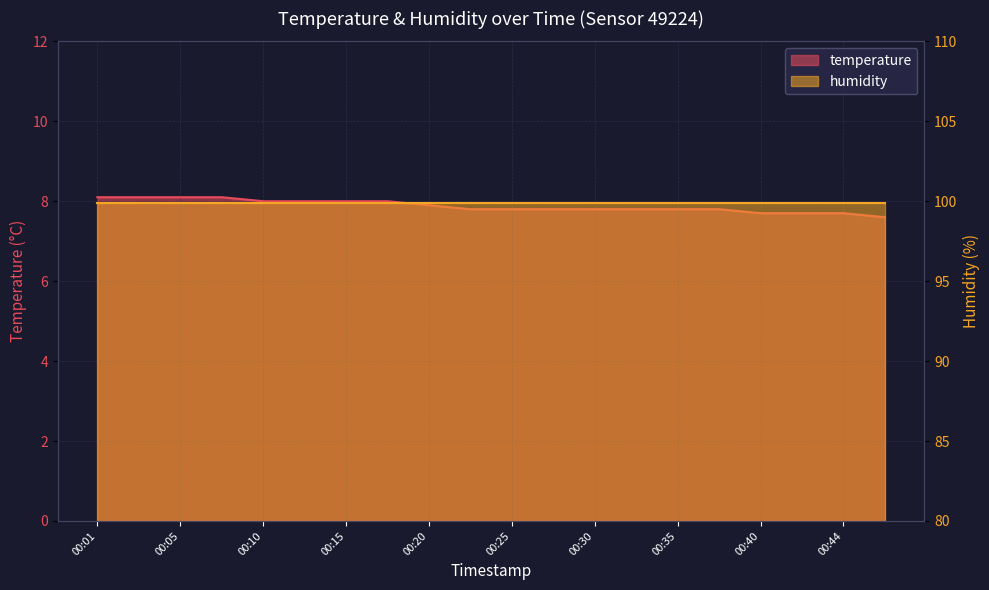

What is the difference between the maximum and minimum values?

0.5